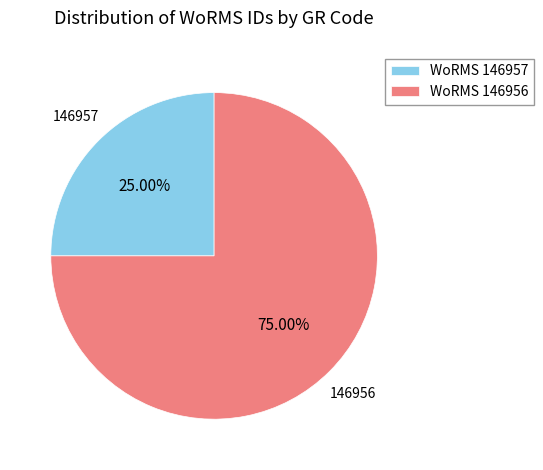

Which category accounts for the majority?

WoRMS 146956